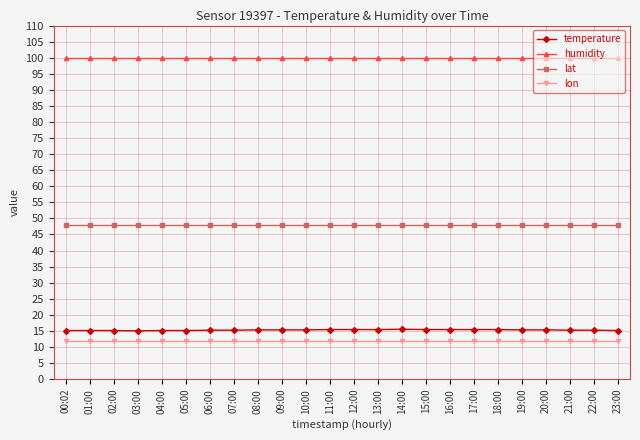

At 22:00, list the series in order from largest to smallest.

humidity, lat, temperature, lon